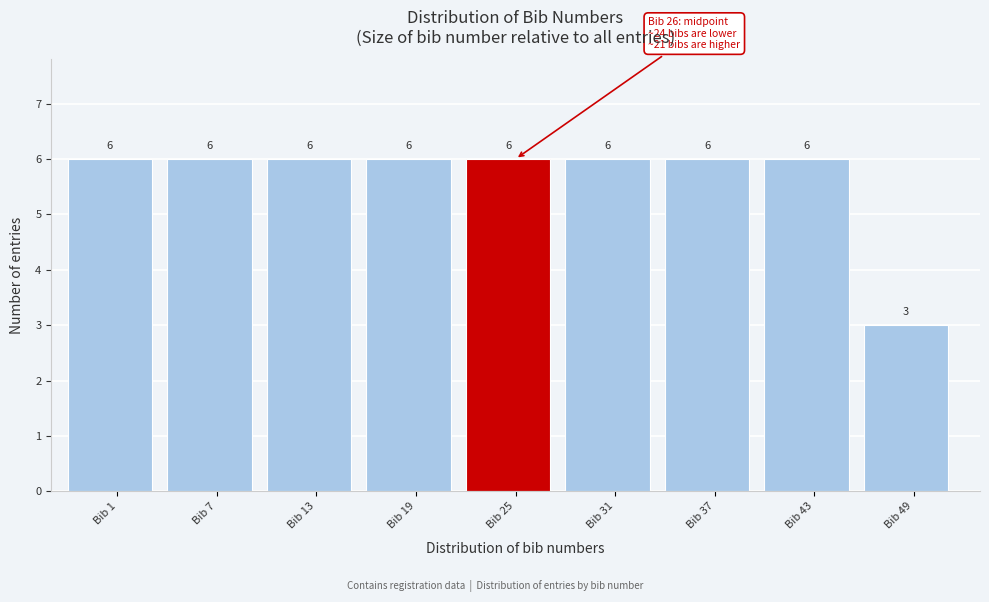

Reading right to left, what are all the values shown in this chart?

Bib 49=3	Bib 43=6	Bib 37=6	Bib 31=6	Bib 25=6	Bib 19=6	Bib 13=6	Bib 7=6	Bib 1=6